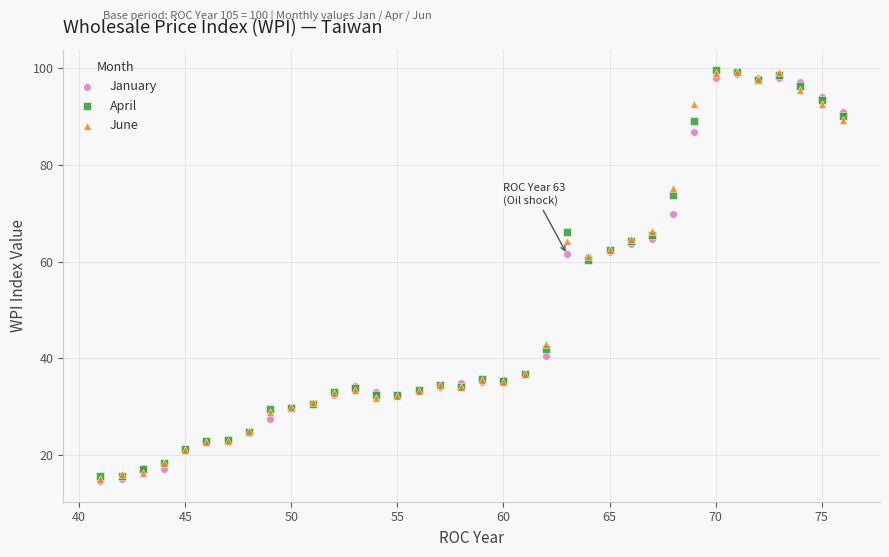

What are all the series names shown in the legend?

January, April, June